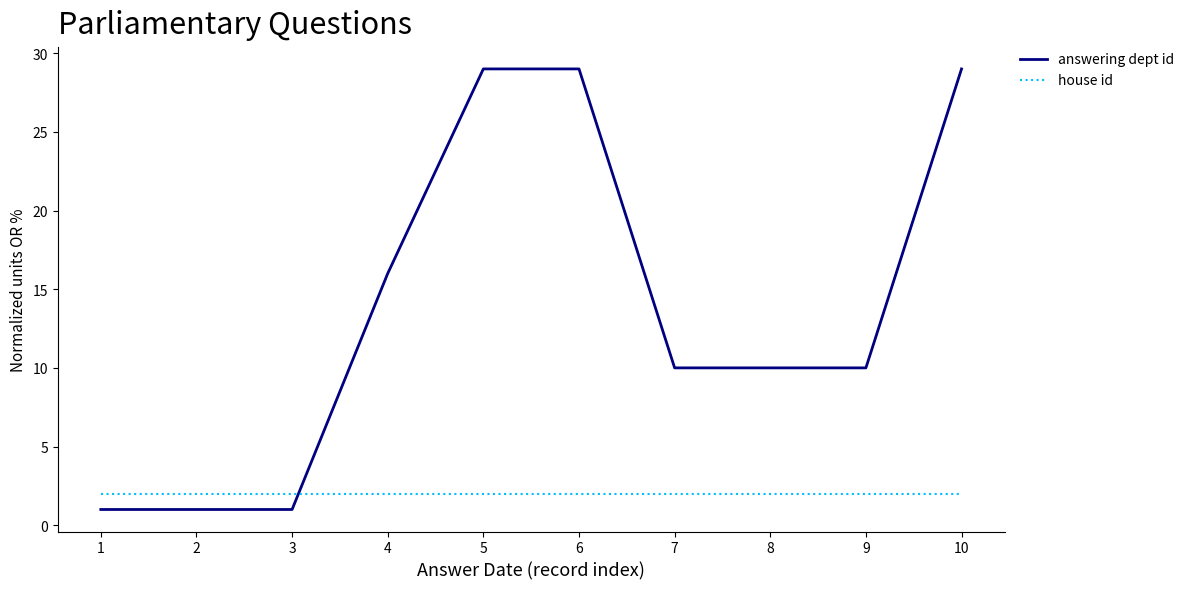

Is it true that answering dept id equals 10 at 7?

True